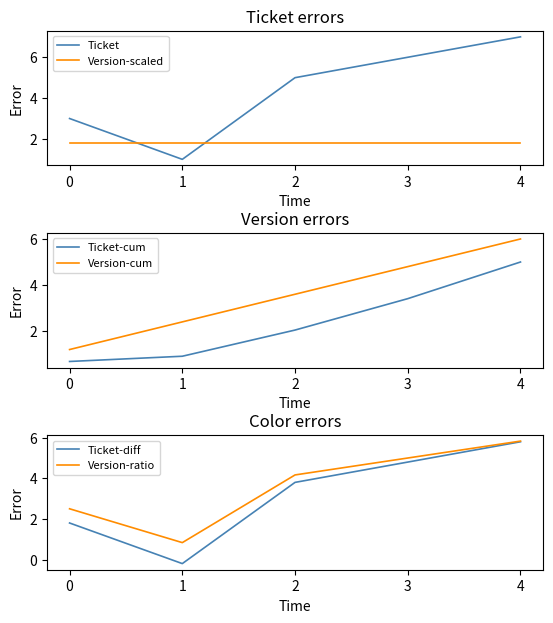

Is it true that Ticket equals 3.2 at 4?

False